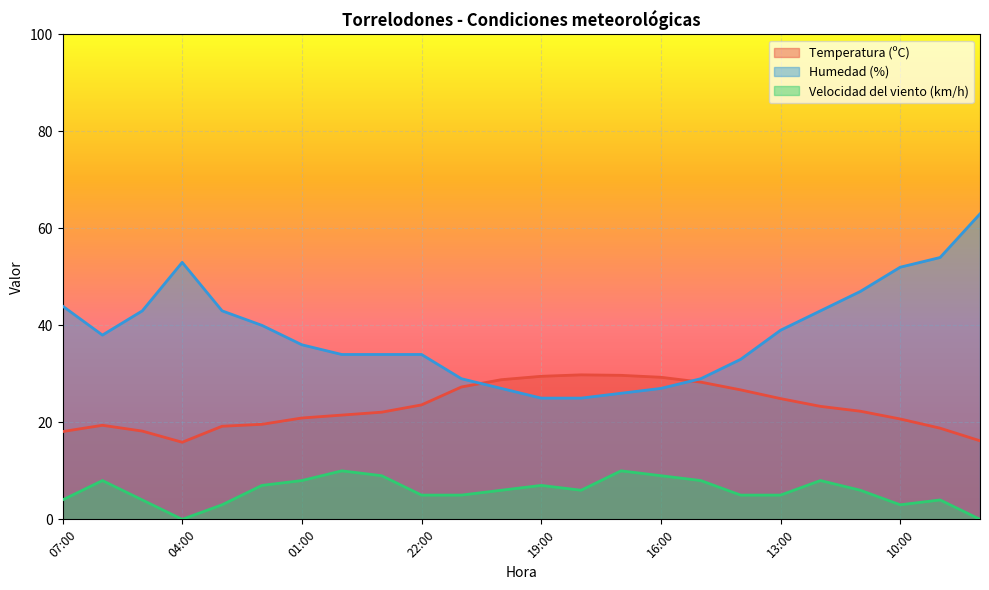

How many lines are shown in the chart?

3